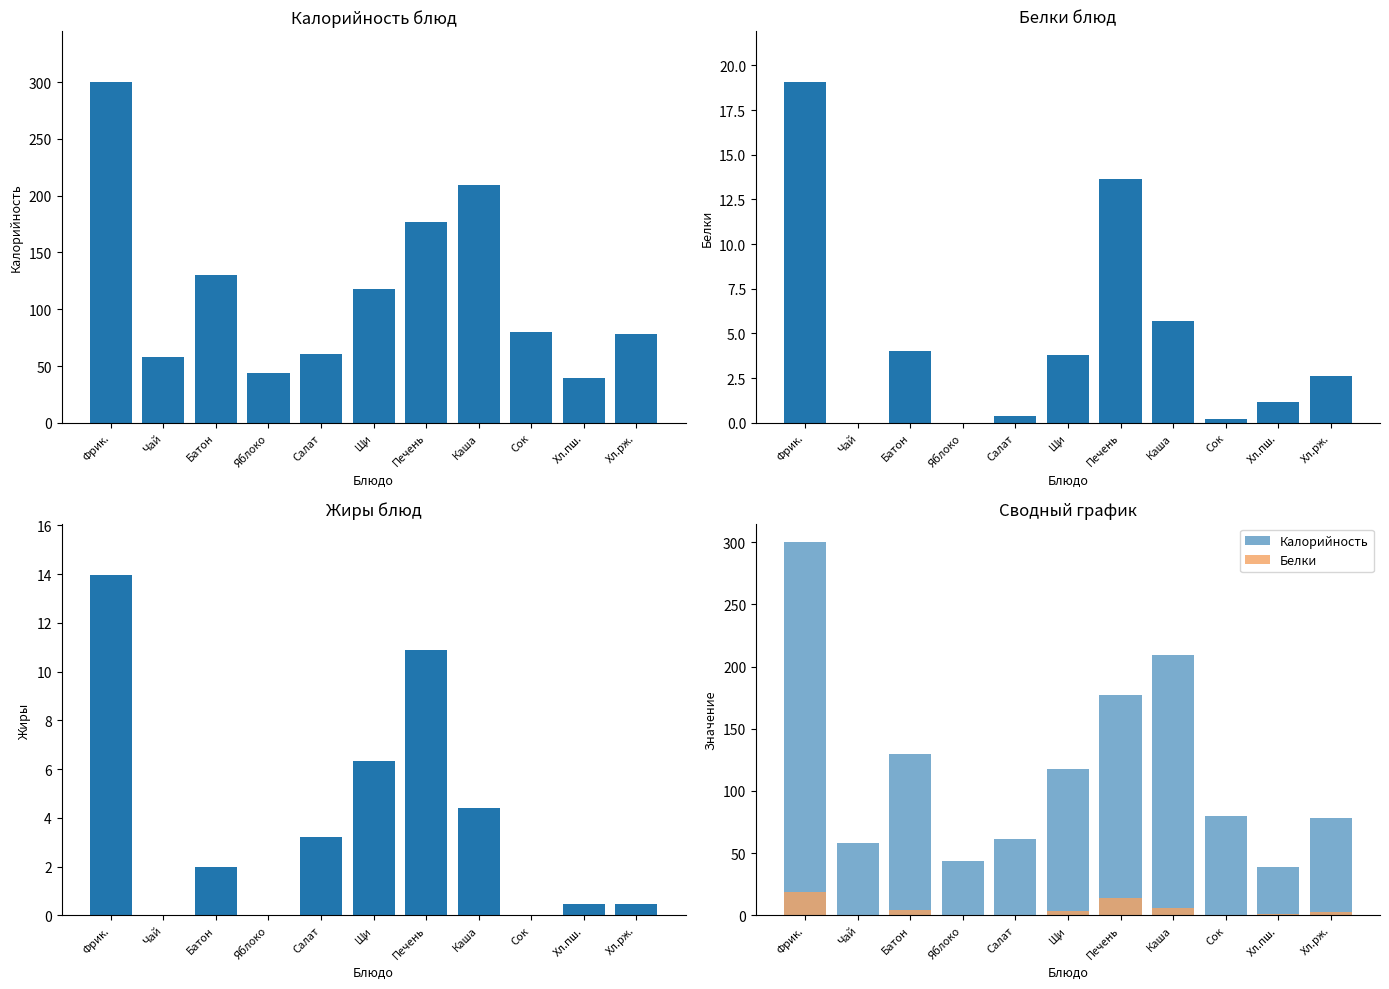

Reading left to right, extract all data points from this chart.

Калорийность: 300.0	58.0	130.0	44.0	61.0	118.0	177.0	209.0	80.0	39.0	78.0
Белки: 19.1	0.0	4.0	0.0	0.4	3.8	13.6	5.7	0.2	1.2	2.6
Жиры: 14.0	0.0	2.0	0.0	3.2	6.3	10.9	4.4	0.0	0.5	0.5